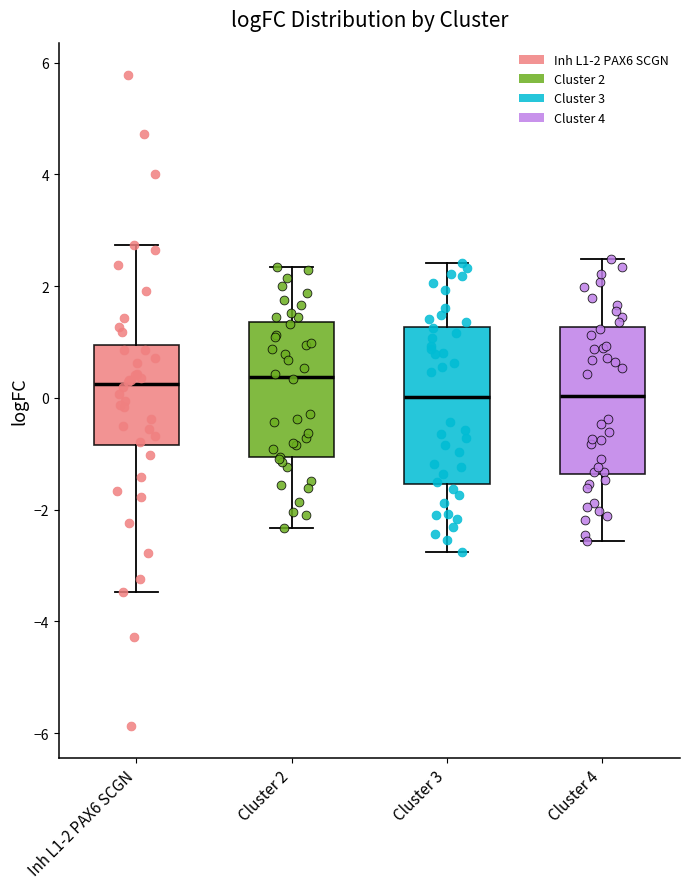

Where does the upper whisker of the box for Cluster 2 end on the y-axis? The values are not printed on the chart, so give them approximately, as read against the axis.

2.4